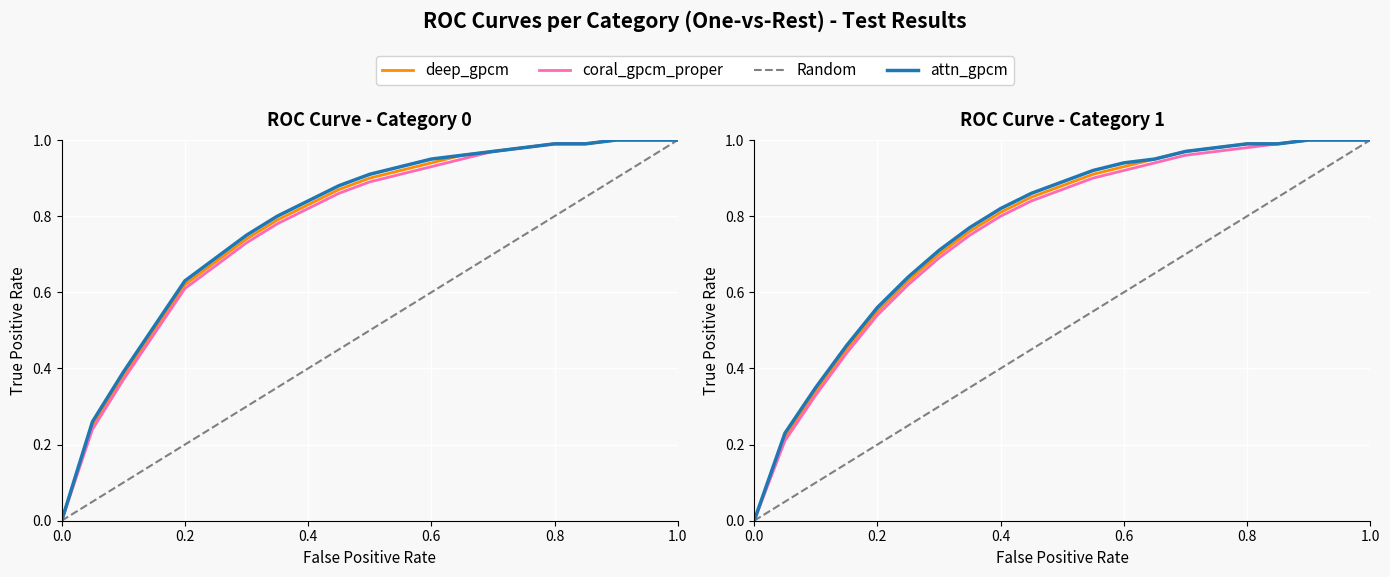

Between 4 and 16, which is larger?

16